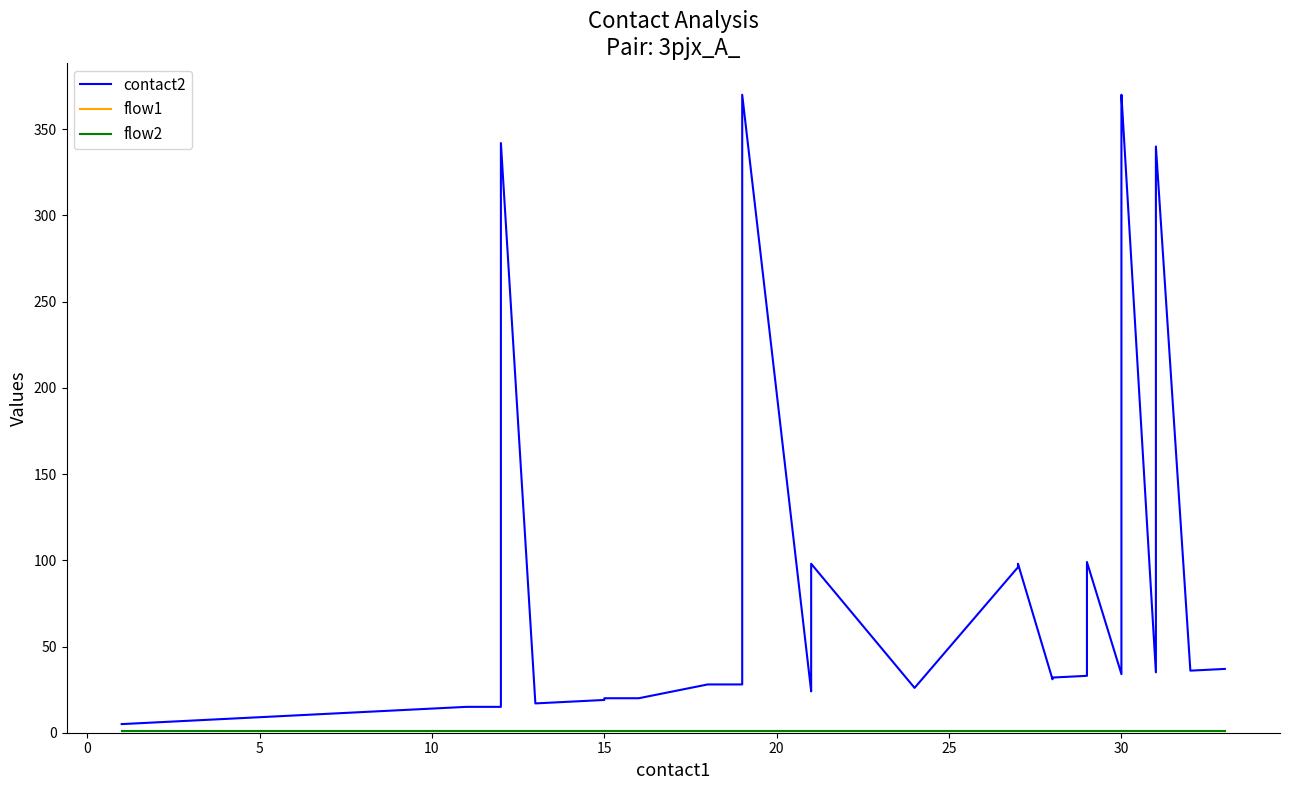

Is it true that flow2 equals 2 at 15?

False